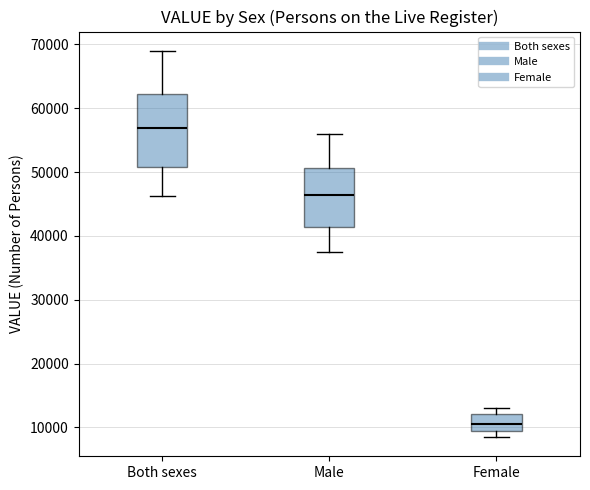

Which box has the highest median line?

Both sexes